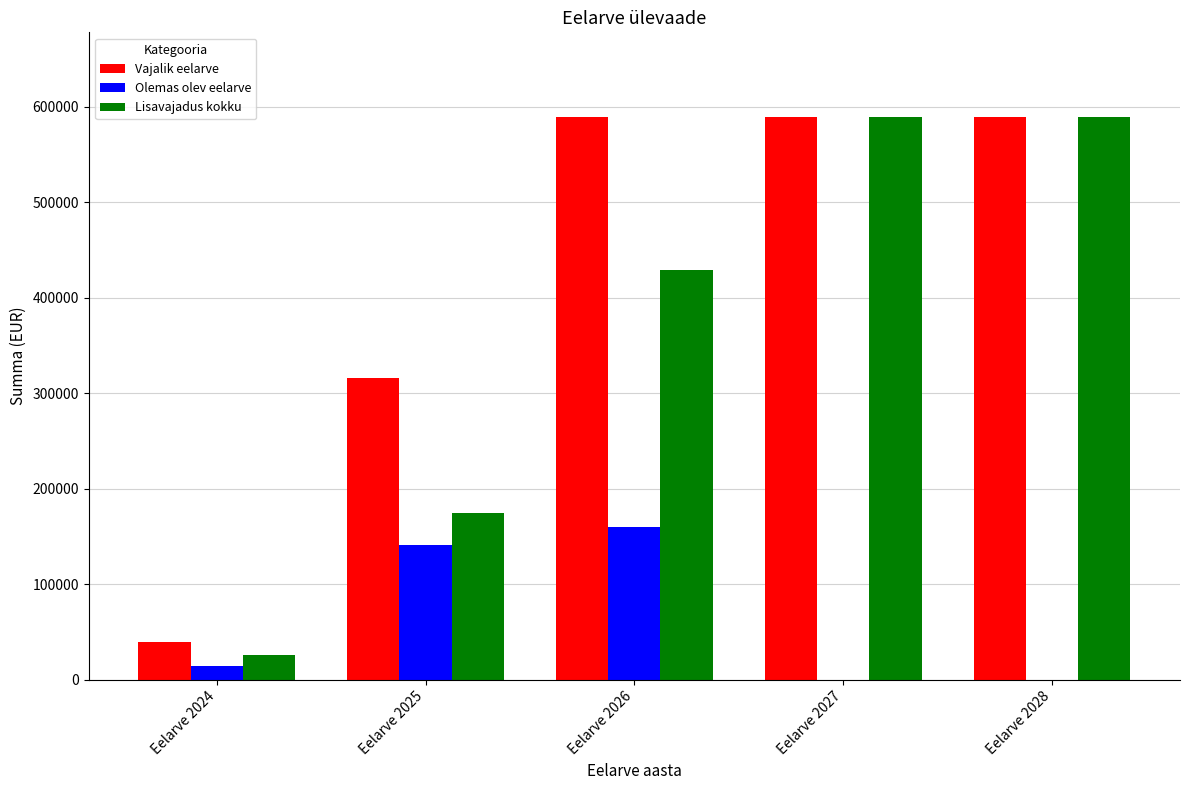

How many distinct data groups are displayed?

3